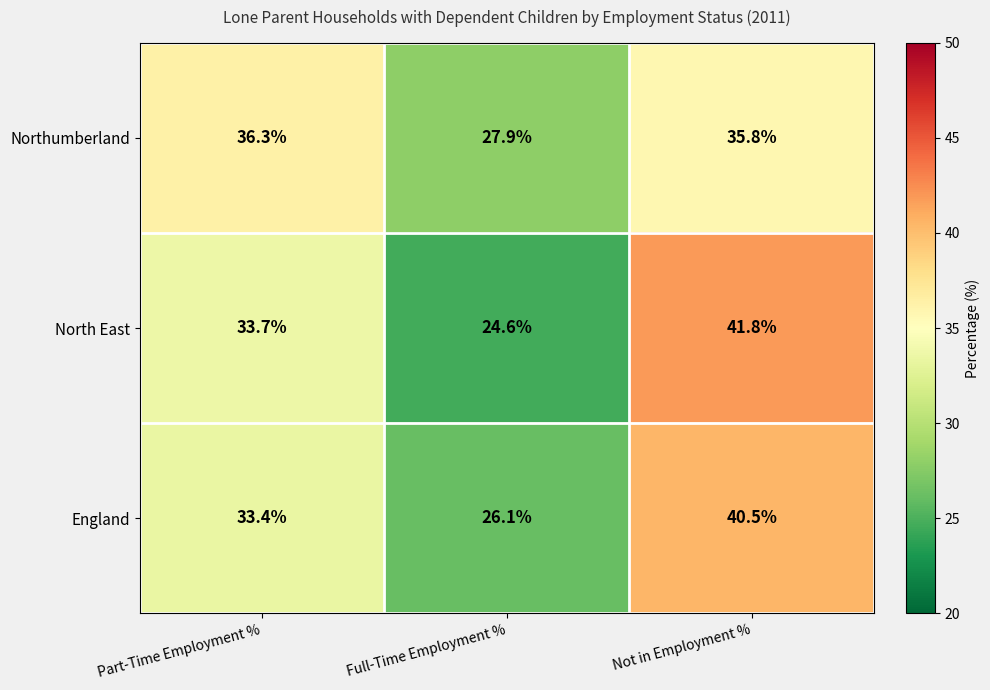

How many categories are shown in the chart?

3